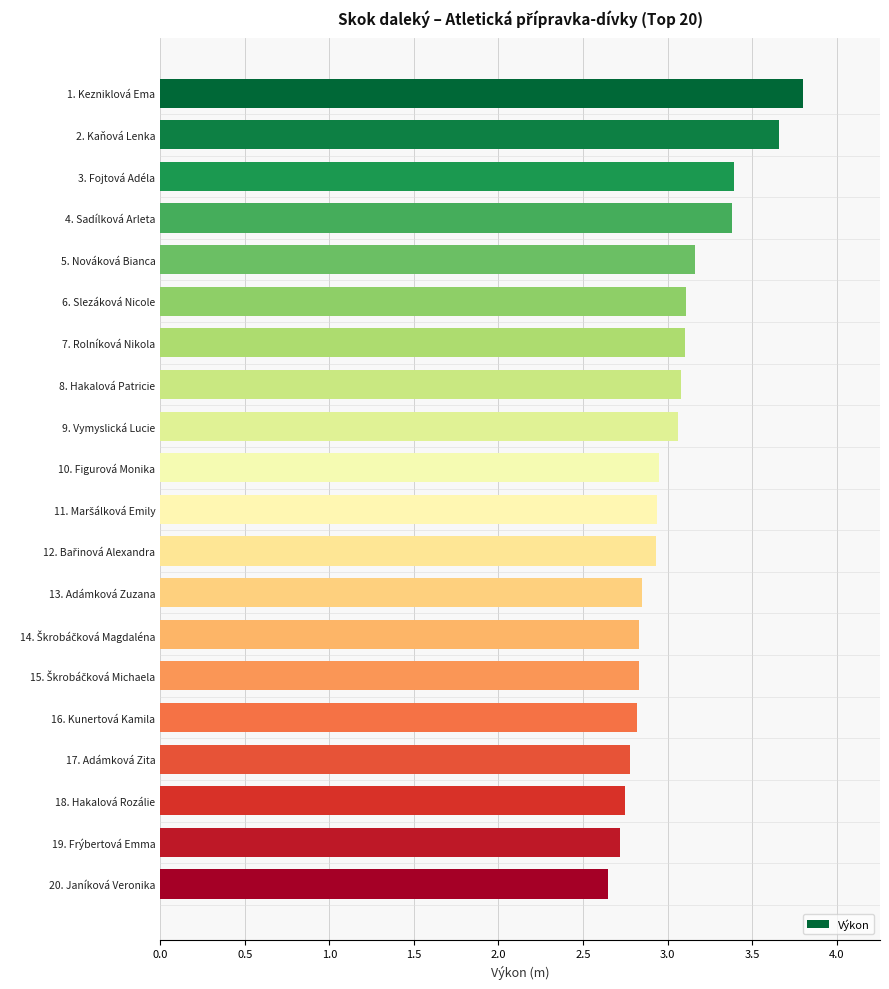

What is the sum of all values?

60.8